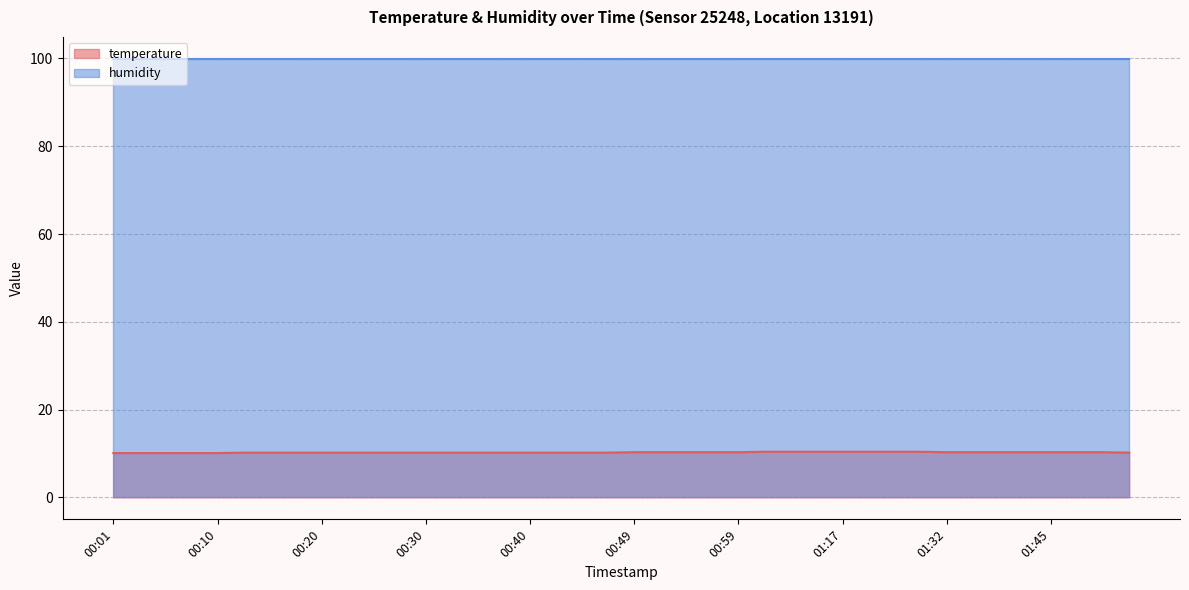

Read the value at 00:08.

10.1